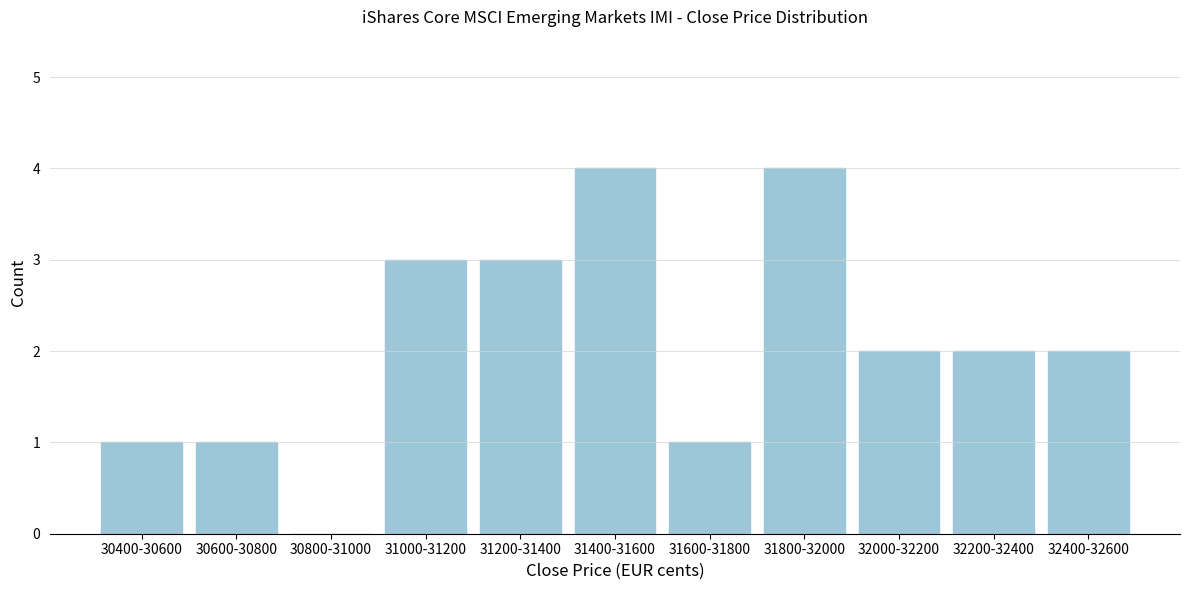

Reading left to right, extract all data points from this chart.

30400-30600=1	30600-30800=1	30800-31000=0	31000-31200=3	31200-31400=3	31400-31600=4	31600-31800=1	31800-32000=4	32000-32200=2	32200-32400=2	32400-32600=2